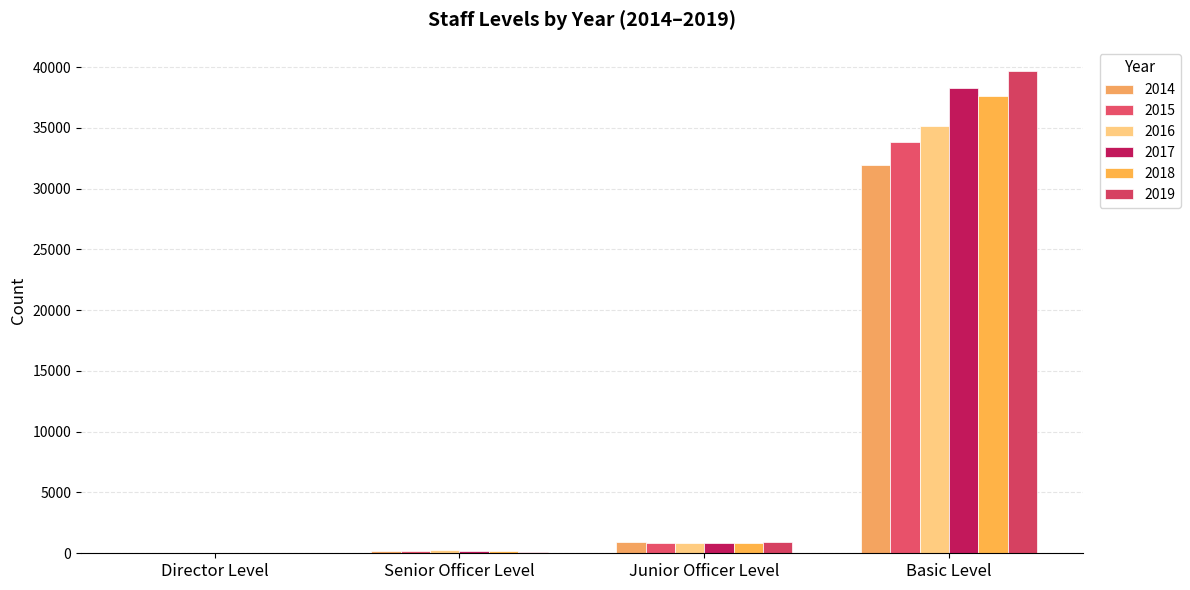

How many distinct data groups are displayed?

6